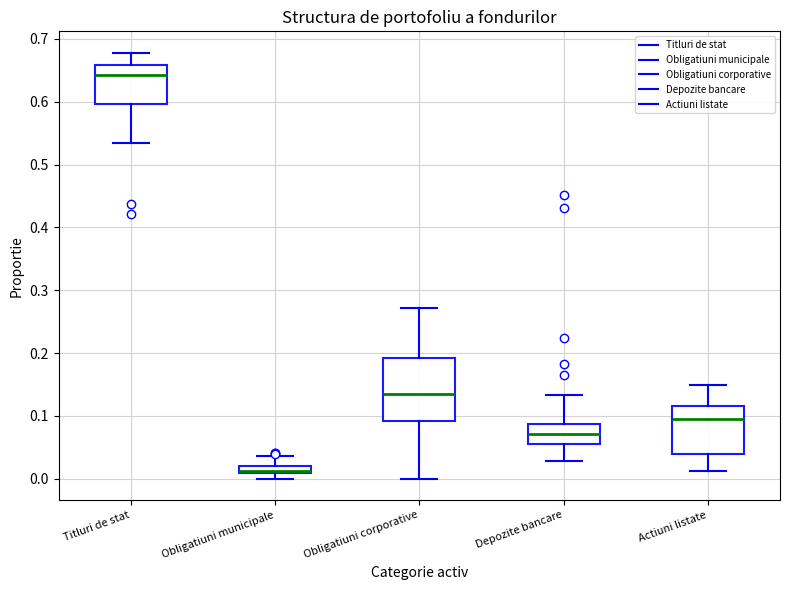

Where is the upper edge of the box for Obligatiuni corporative on the y-axis? The values are not printed on the chart, so give them approximately, as read against the axis.

0.19